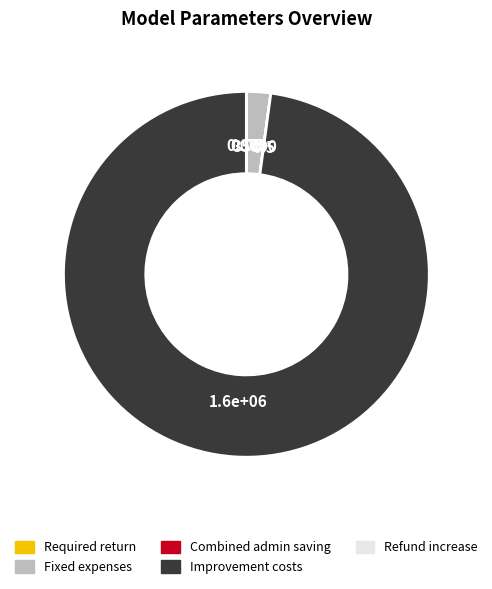

What is the majority slice?

Improvement costs